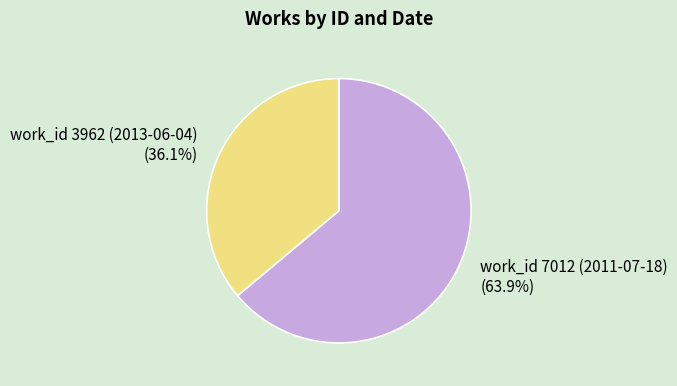

To the nearest percent, what is the difference between the work_id 7012 (2011-07-18) and work_id 3962 (2013-06-04) slice percentages?

28%